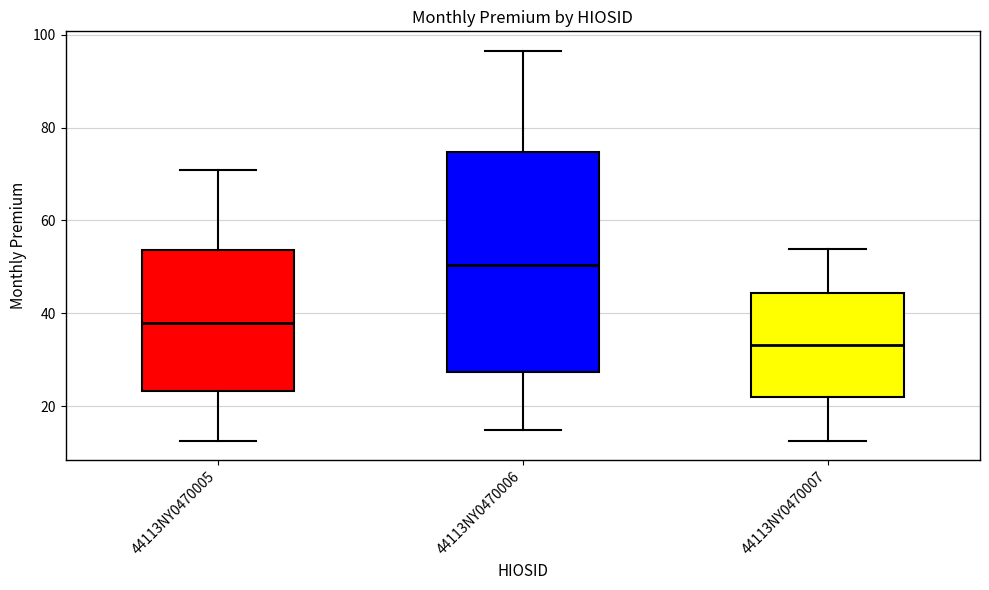

Where does the median line of the box for 44113NY0470006 sit on the y-axis? The values are not printed on the chart, so give them approximately, as read against the axis.

50